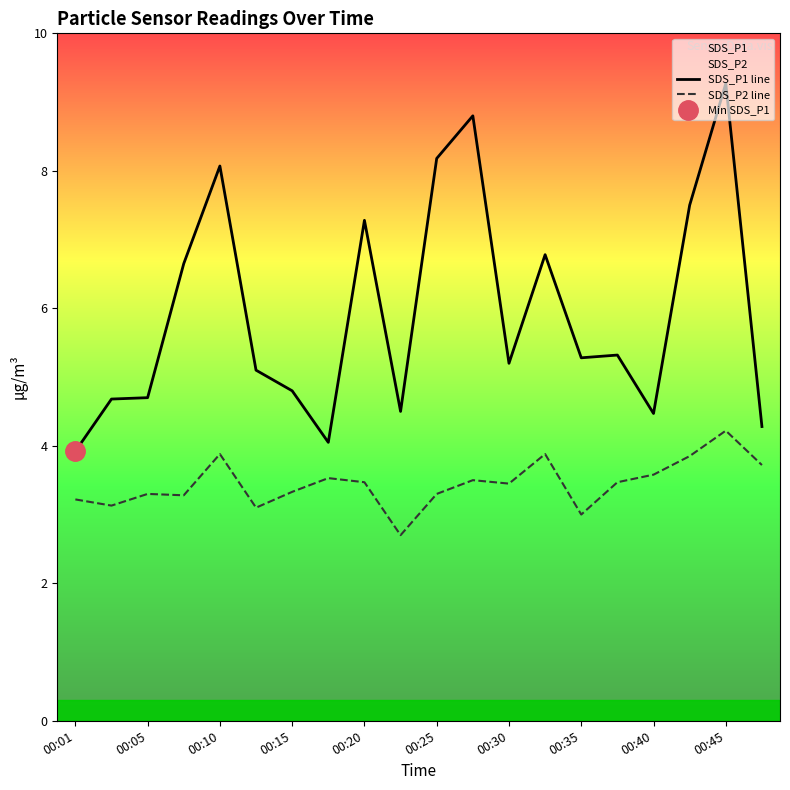

Is the value of SDS_P1 line at 00:20 greater than the value of SDS_P2 line at 00:10?

Yes